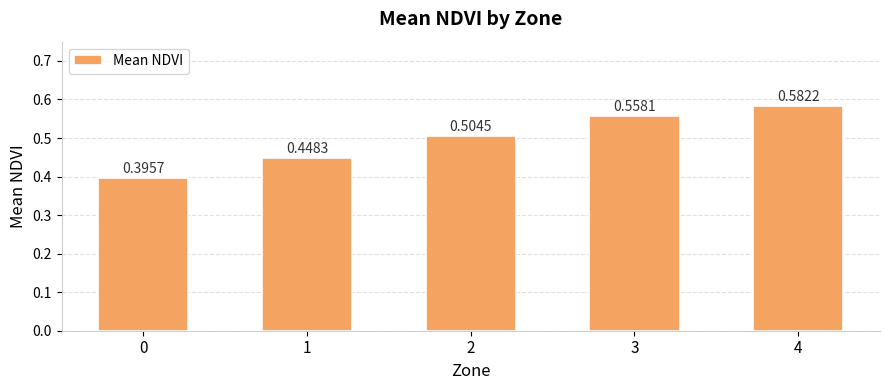

What is the difference between the values at 2 and 4?

0.1